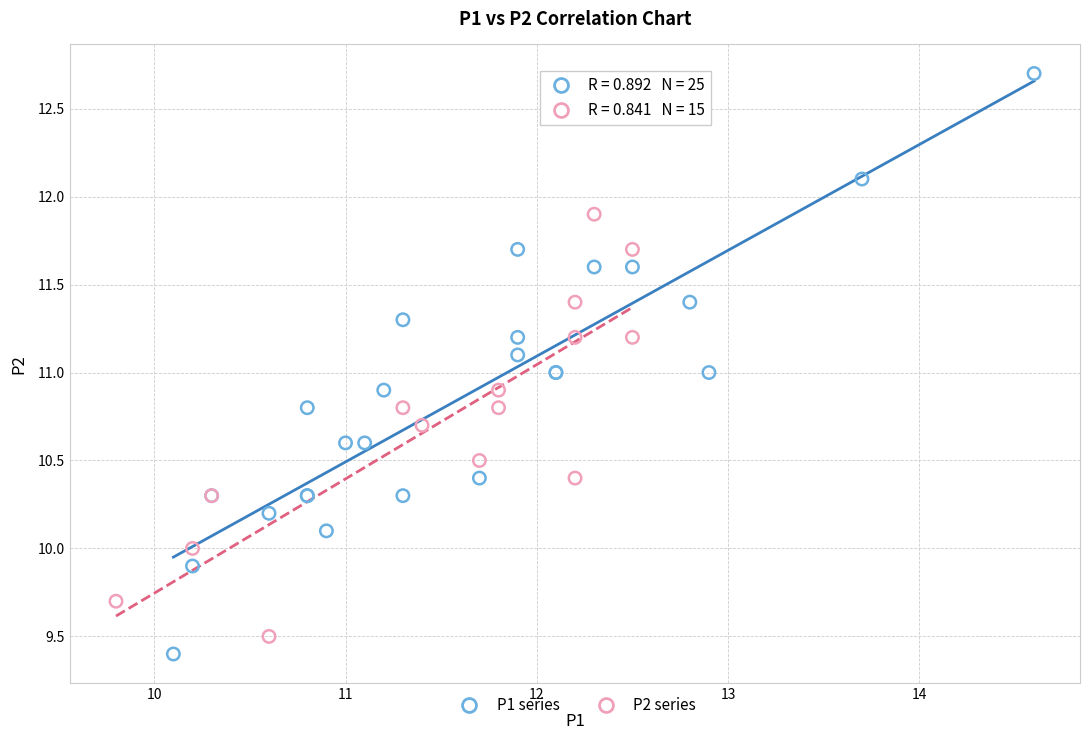

Which series reaches the maximum Y coordinate?

P1 series